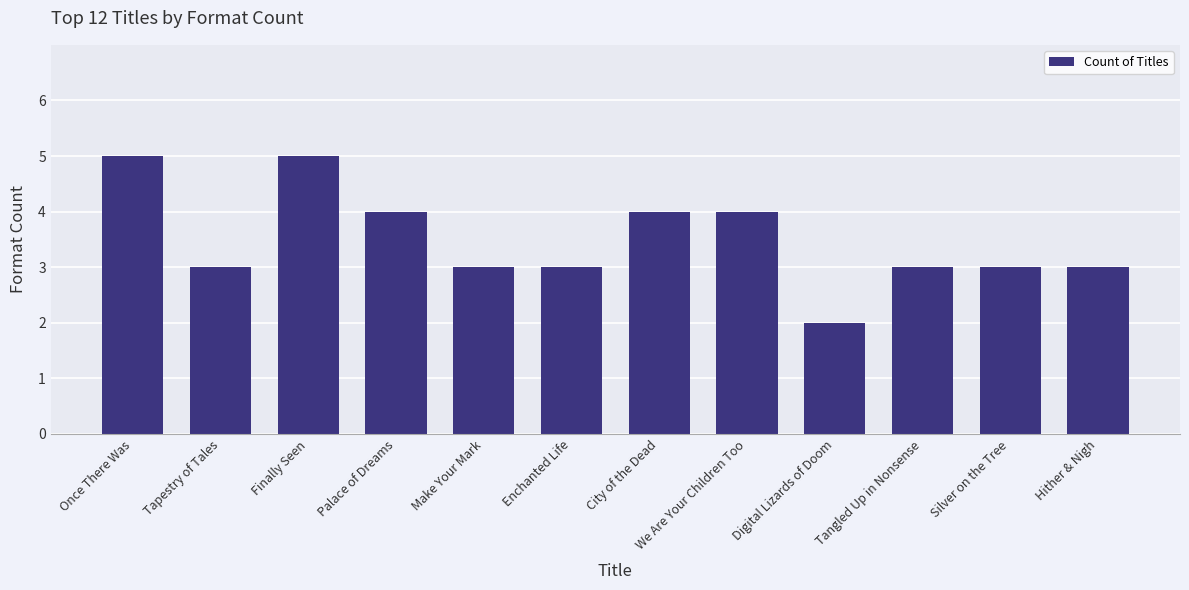

Which label corresponds to the smallest value in the chart?

Digital Lizards of Doom